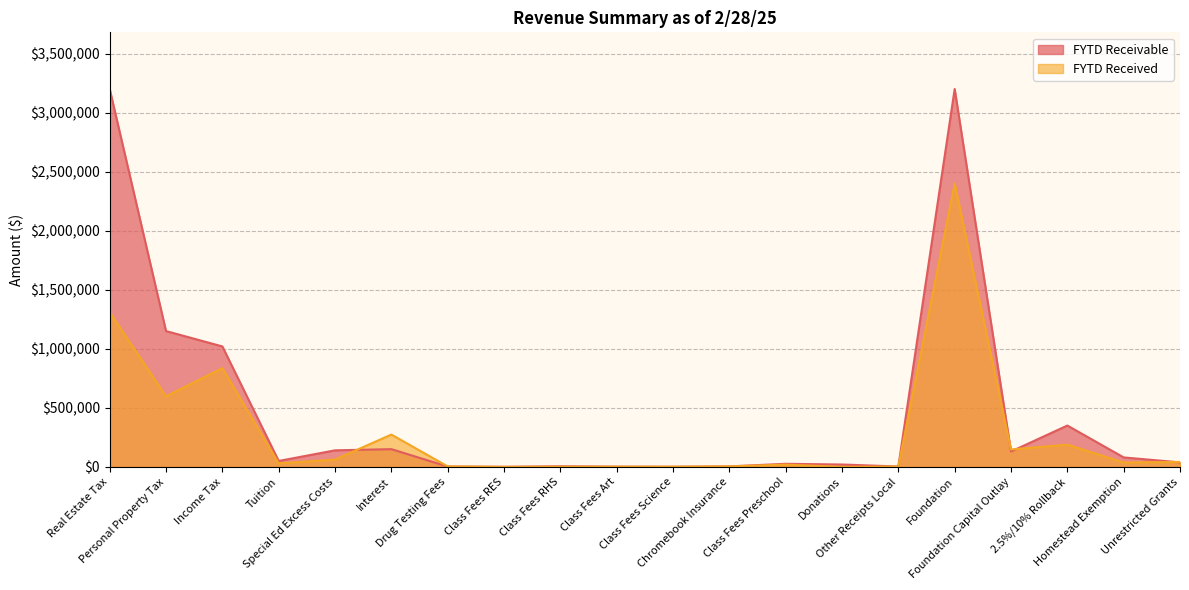

List the series in order of their overall mean, highest first.

FYTD Receivable, FYTD Received